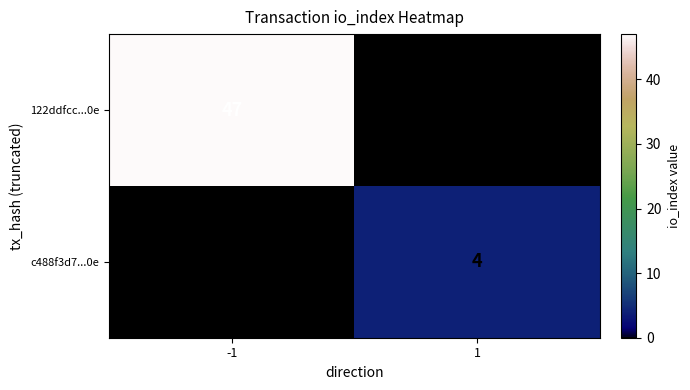

Which category has the highest value across all series?

-1